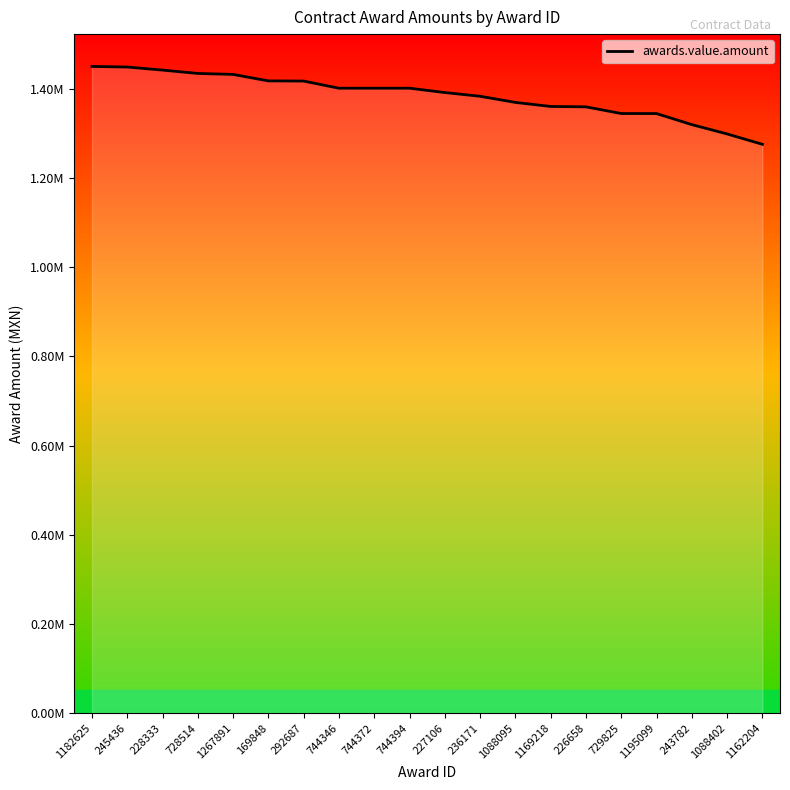

What is the change in value from 1182625 to 1195099?

-105734.9